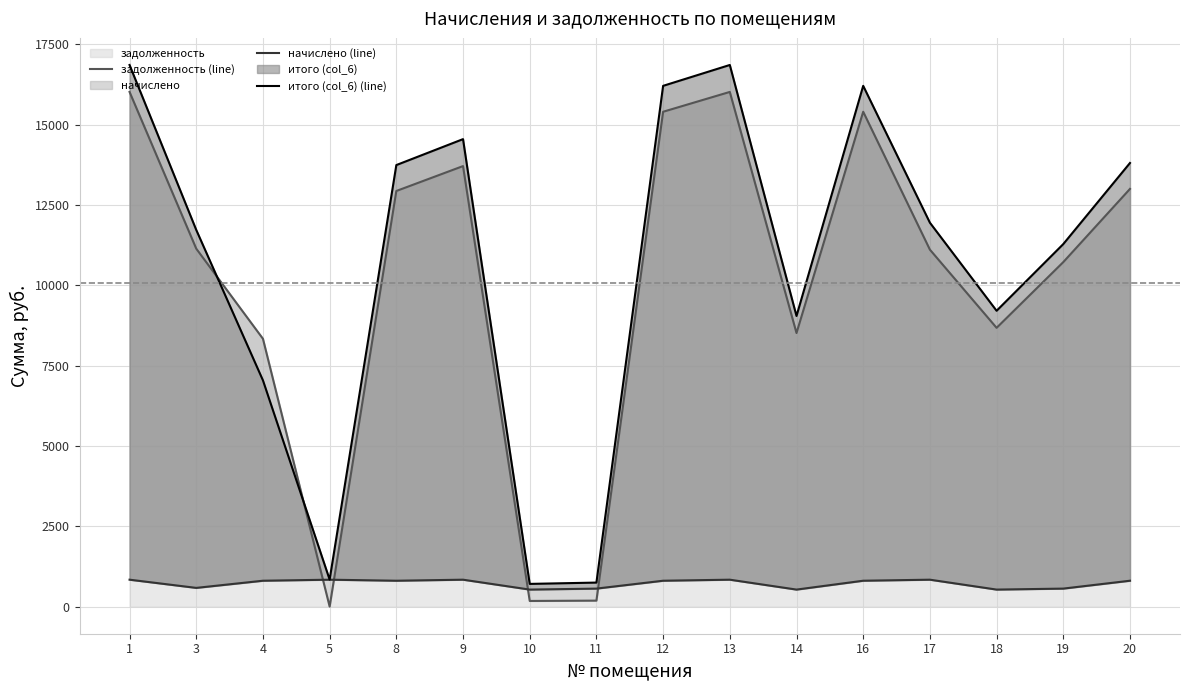

Reading left to right, list all the values displayed in this chart.

задолженность (line): 16014.6	11138.0	8334.4	2.4	12932.6	13707.4	176.9	187.1	15397.4	16014.6	8513.0	15397.4	11107.4	8674.8	10719.7	12997.4
начислено (line): 838.6	583.4	806.3	838.6	806.3	838.6	530.7	561.3	806.3	838.6	530.7	806.3	838.6	530.7	561.3	806.3
итого (col_6) (line): 16853.2	11721.4	7040.7	841.0	13738.9	14546.0	707.6	748.4	16203.7	16853.2	9043.7	16203.7	11946.0	9205.5	11281.0	13803.7